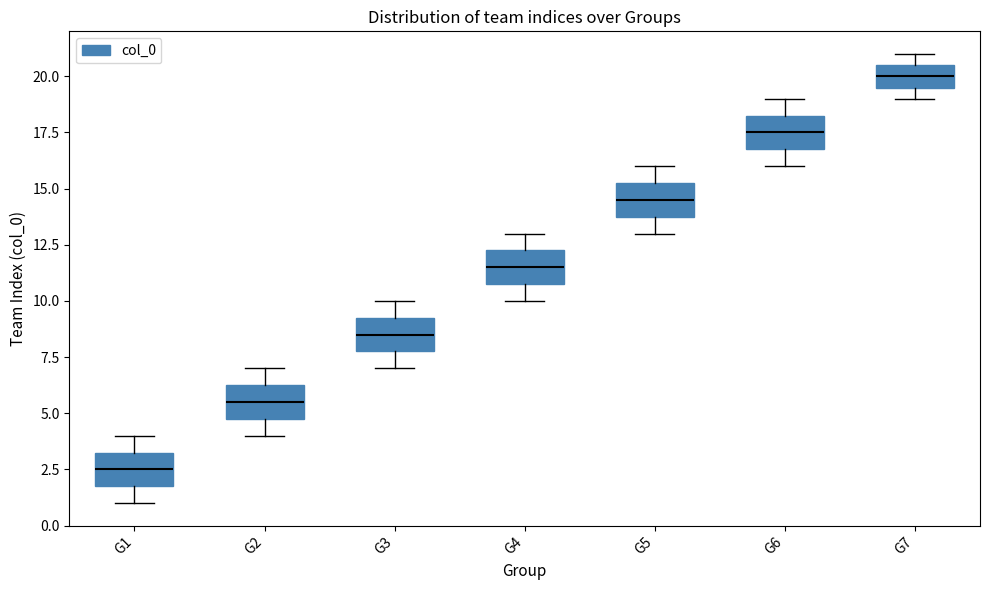

Where is the upper edge of the box for G2 on the y-axis? The values are not printed on the chart, so give them approximately, as read against the axis.

6.5